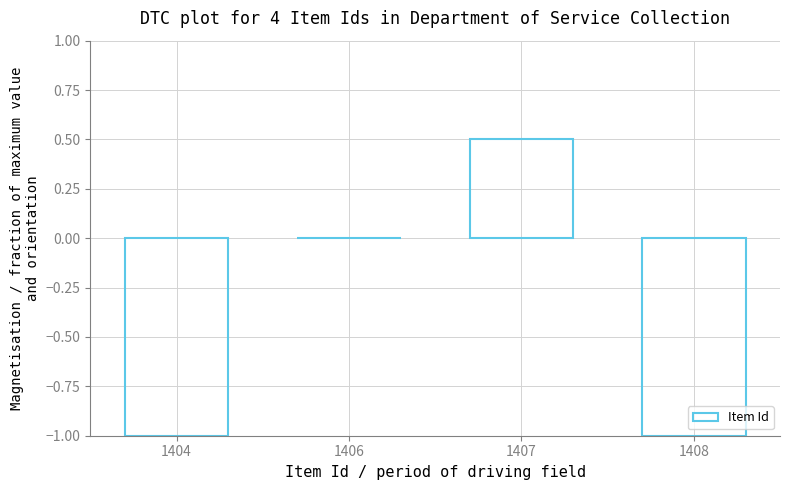

What is the sum of all values?

-1.5